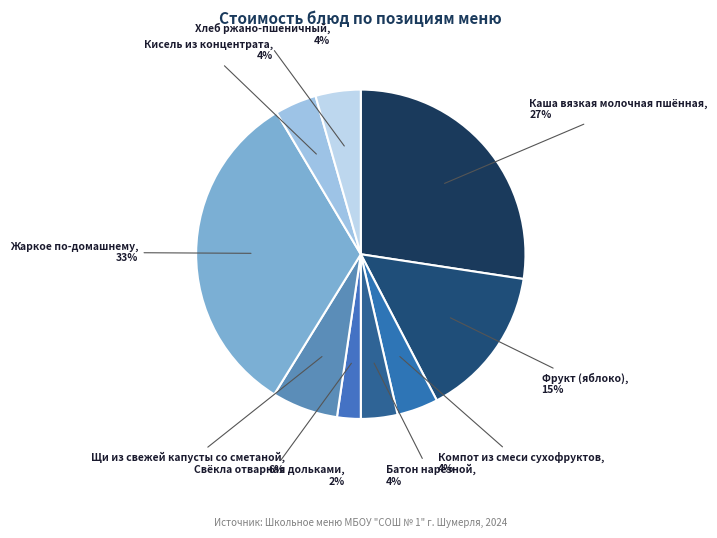

How many slices are in this pie chart?

9